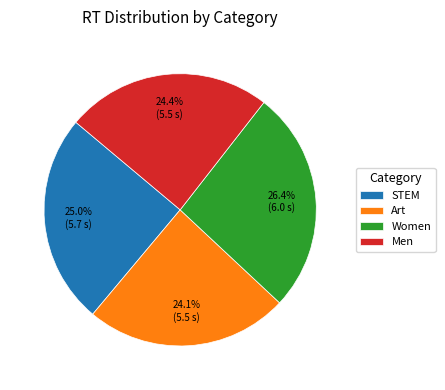

Approximately how many times larger is the value at STEM compared to Women?

0.9